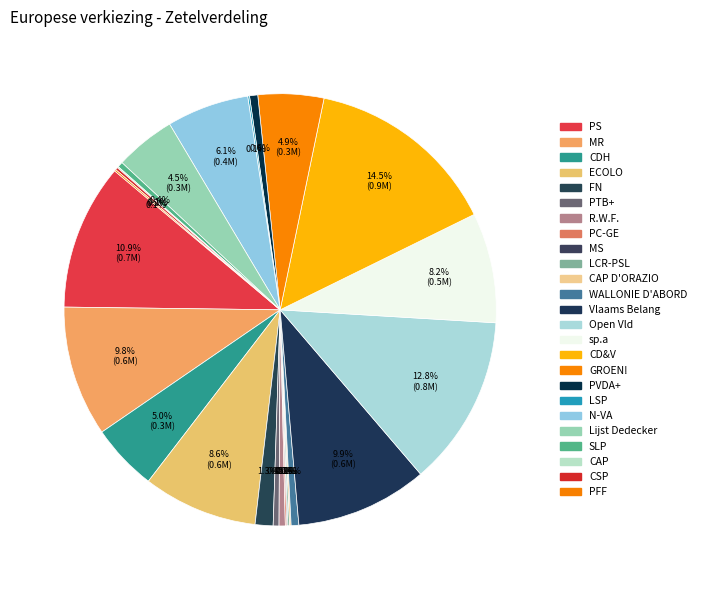

Is there a majority slice in this chart?

No